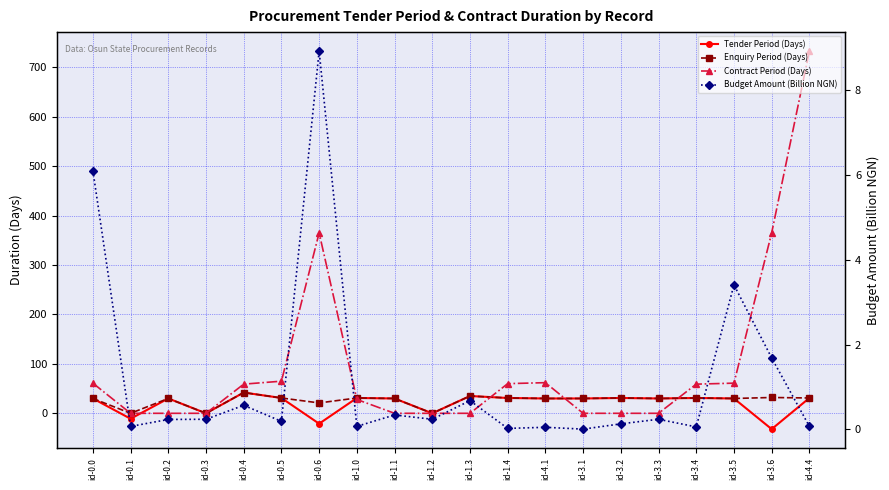

How many data points in Enquiry Period (Days) are above 30?

9